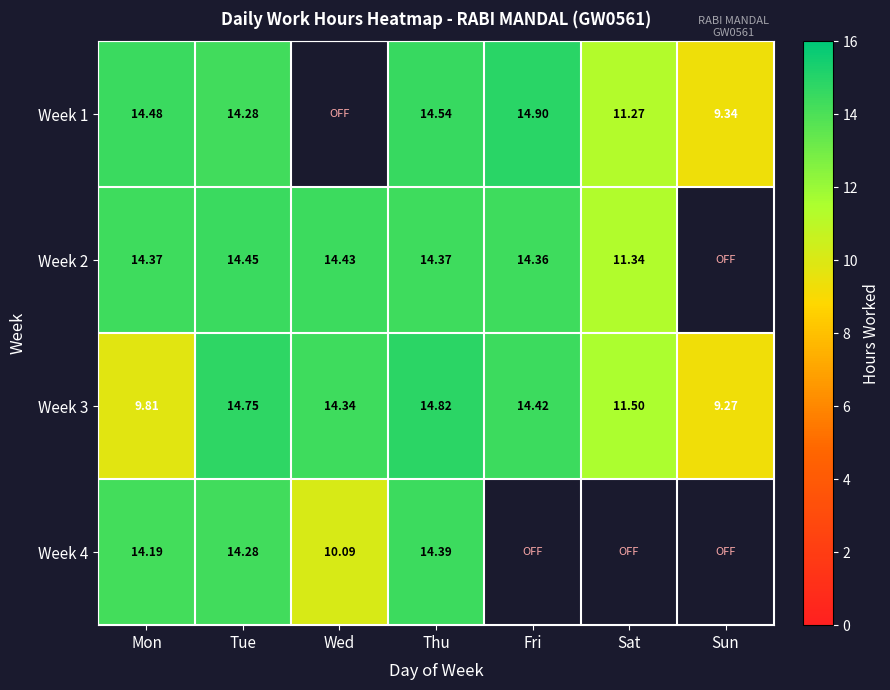

Is the value of Week 4 at Thu greater than the value of Week 2 at Thu?

Yes